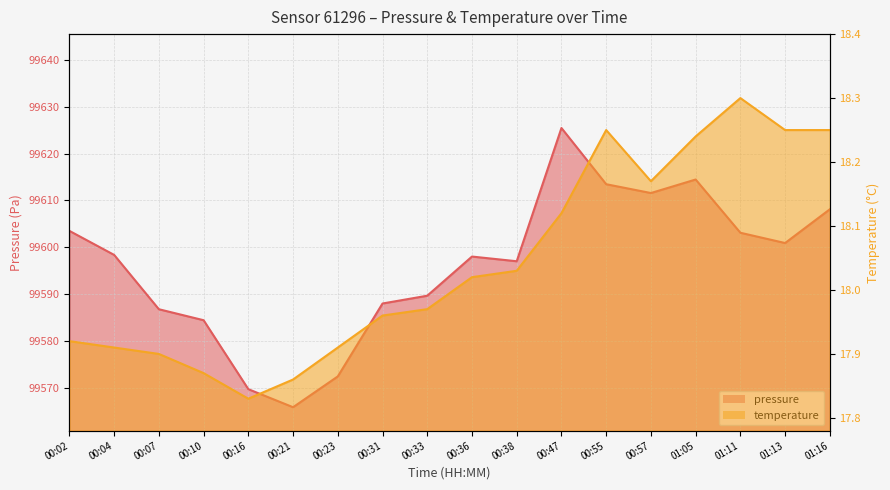

How many interior local valleys does the temperature series have?

2